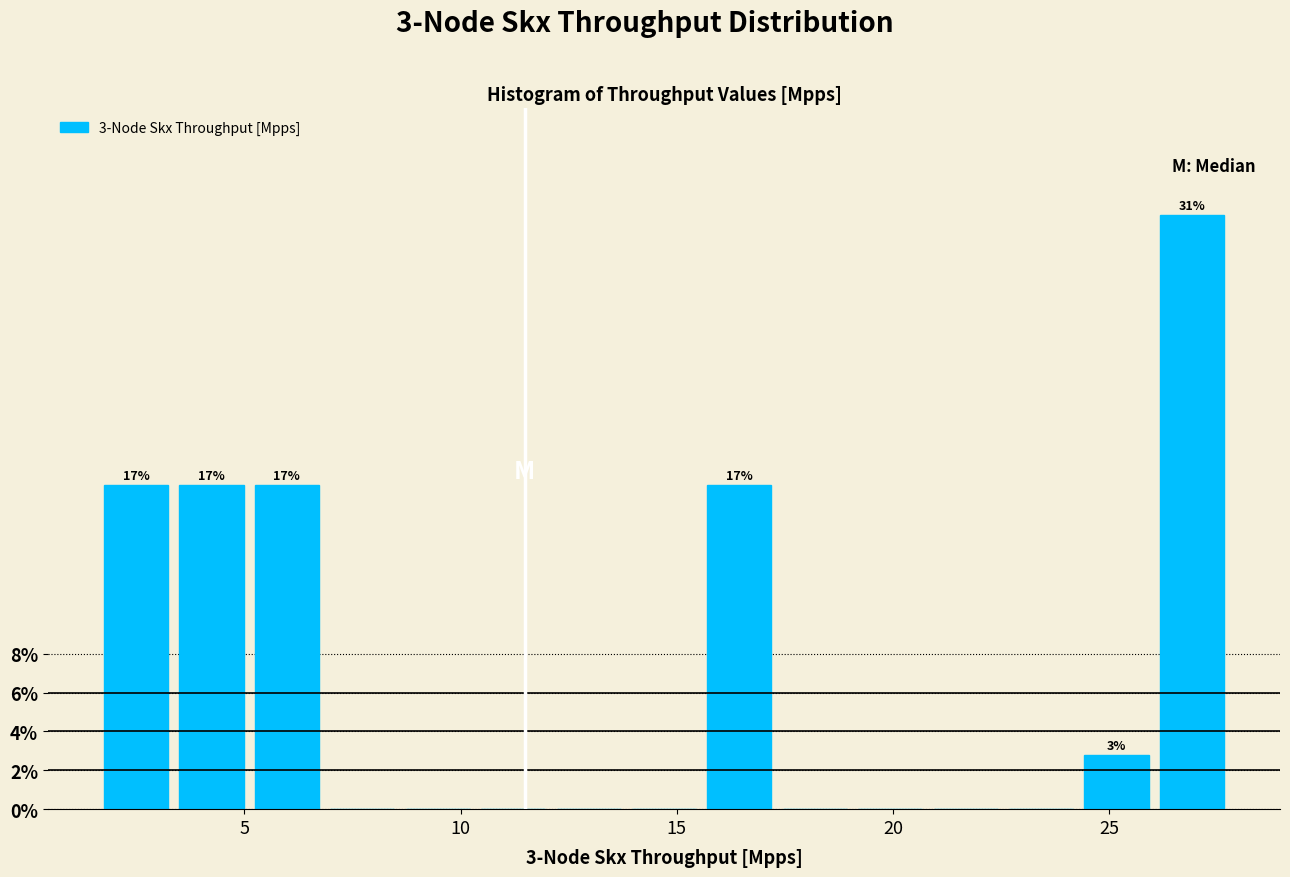

Read against the x-axis, roughly where is the centre of the tallest bar?

27.0